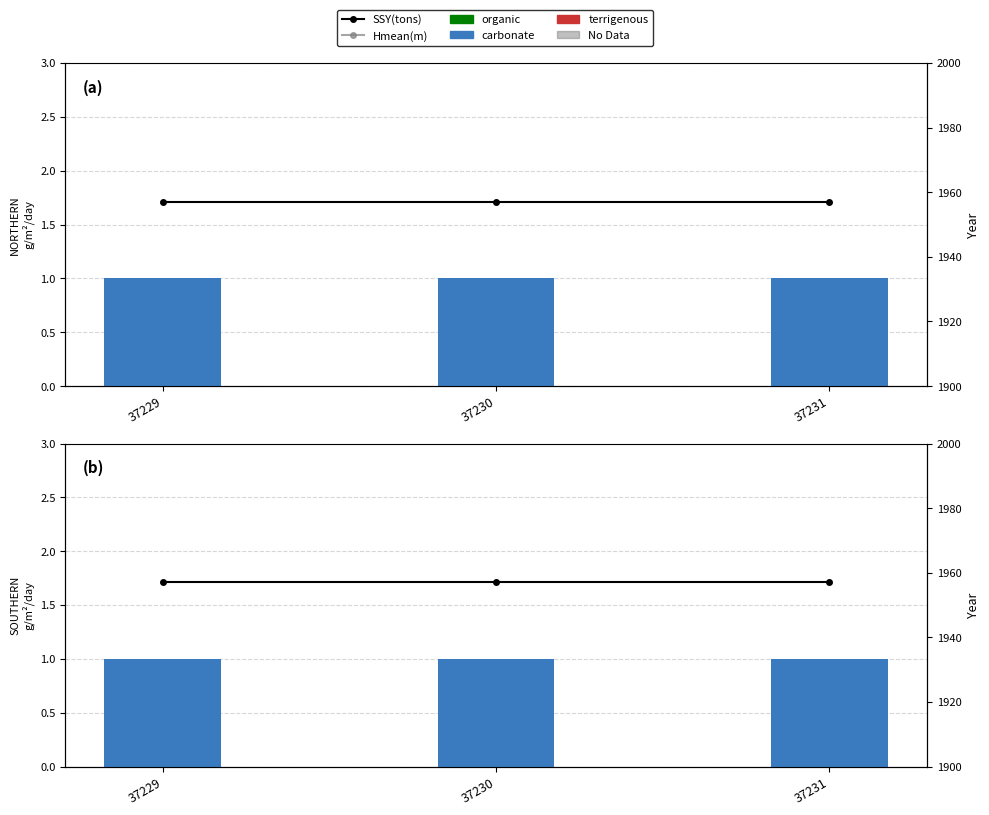

The value of Hmean(m) at 37231 is 896.9. True or false?

False